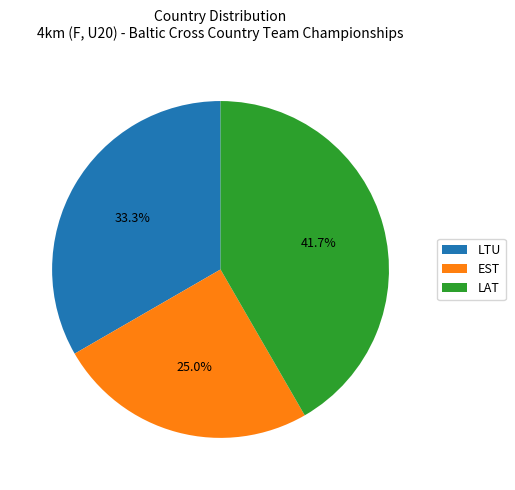

Does EST represent more than half of the total?

No